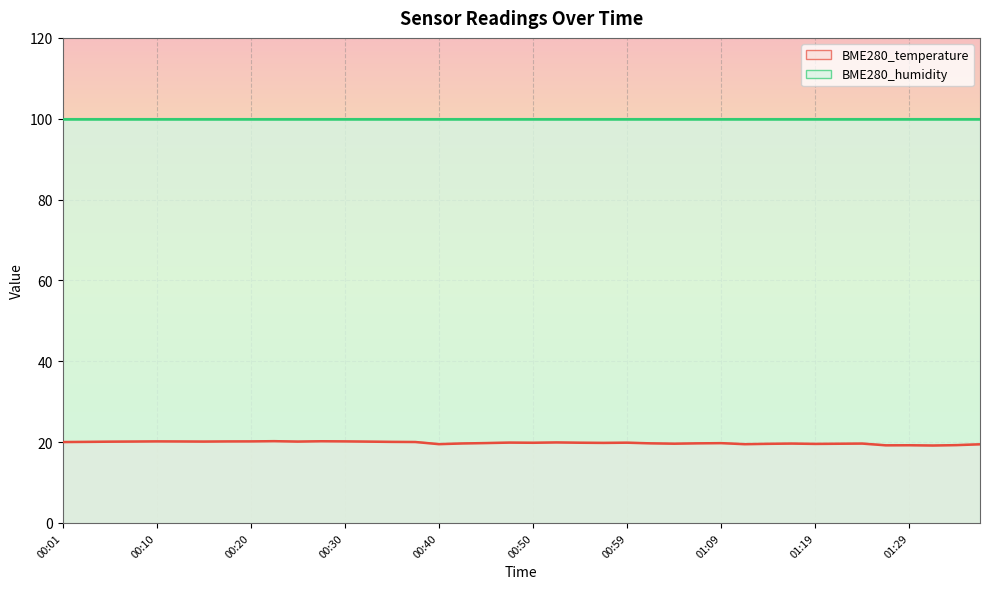

The chart shows a value of 19.7 at 01:07. True or false?

True